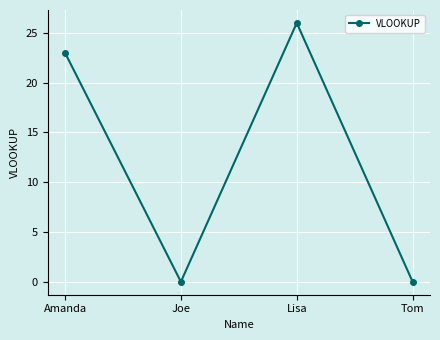

Reading left to right, what are all the values shown in this chart?

23	0	26	0